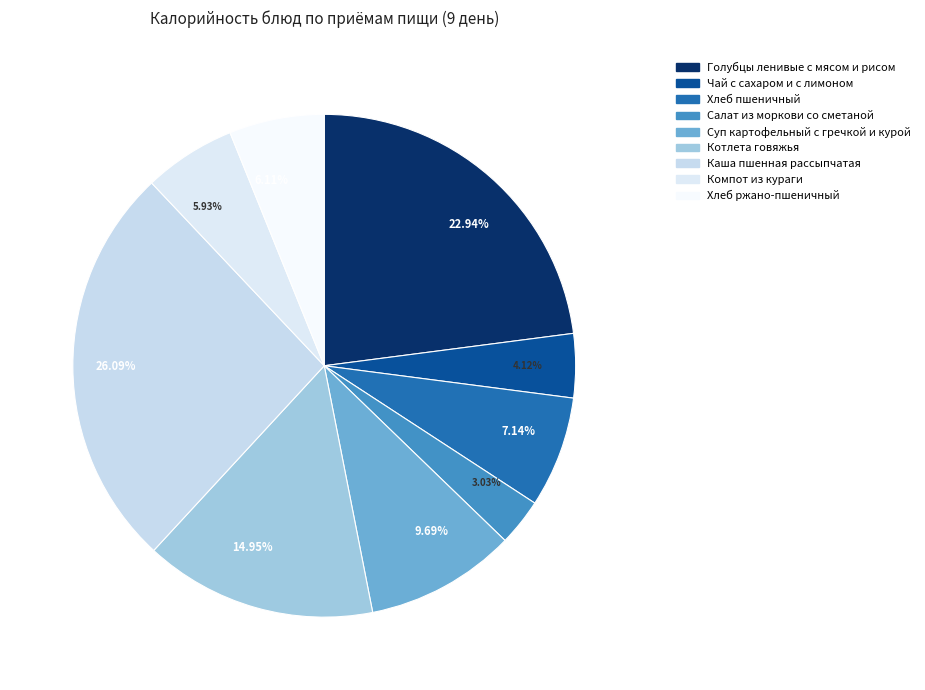

How many slices are in this pie chart?

9